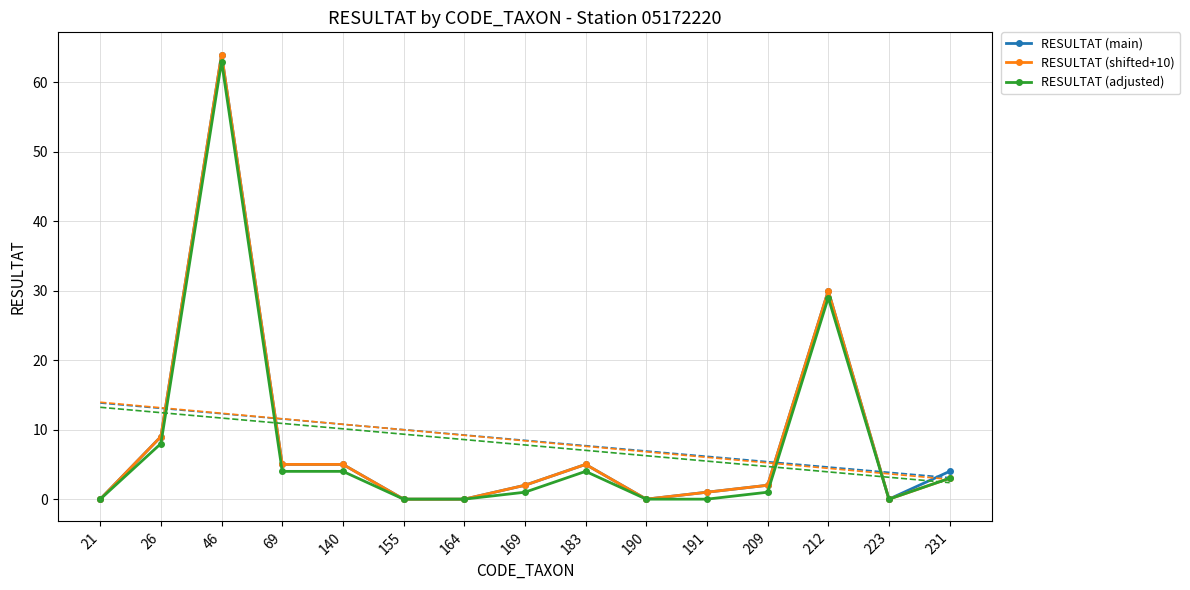

The value of RESULTAT (adjusted) at 169 is 0. True or false?

False